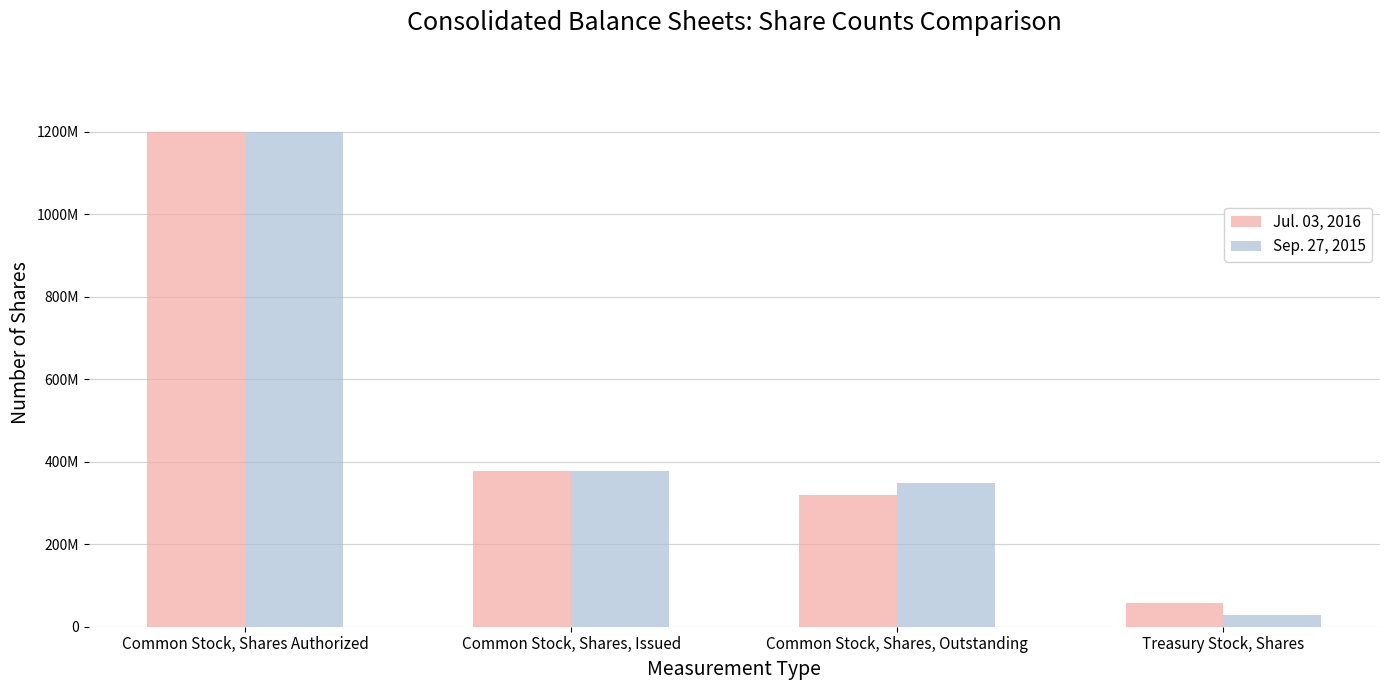

Which series changed the most between Common Stock, Shares Authorized and Common Stock, Shares, Outstanding?

Jul. 03, 2016